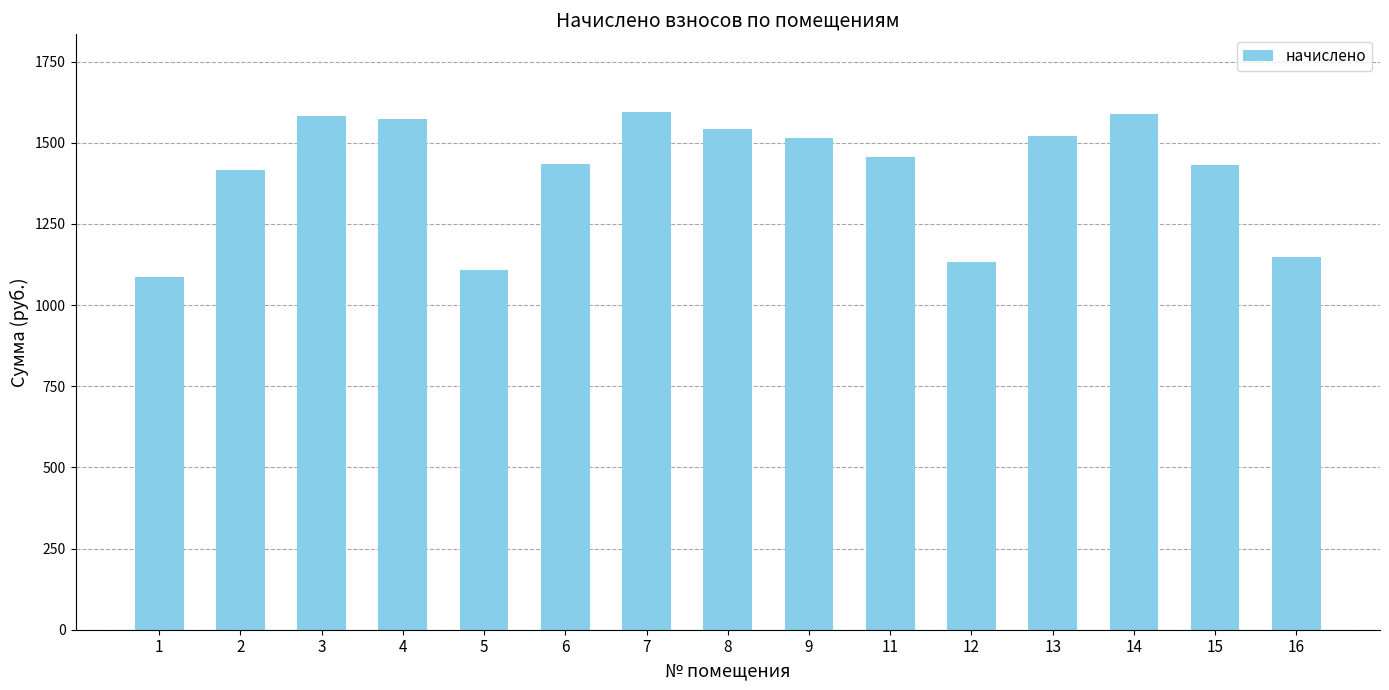

Which has a higher value, 11 or 13?

13